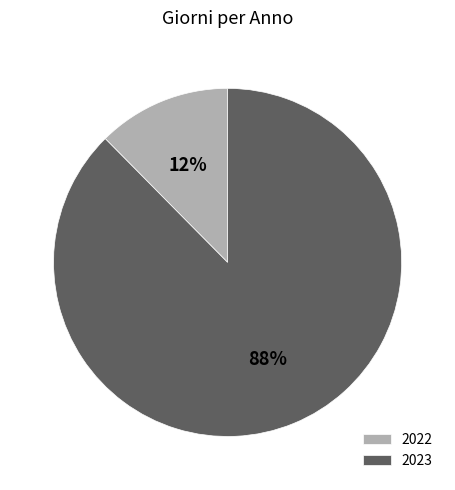

Is the sum of 2023 and 2022 greater than half?

Yes